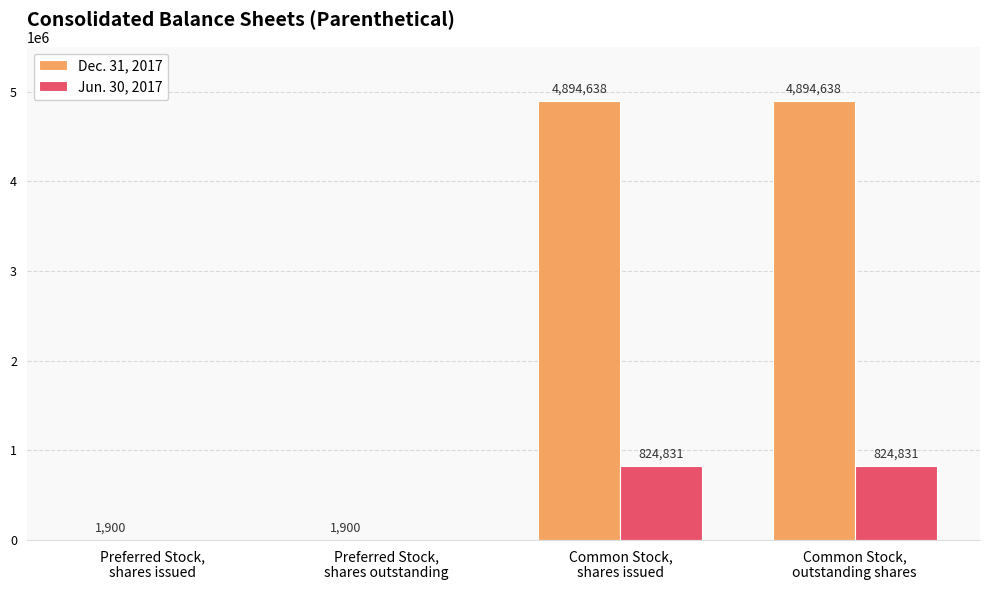

What is the maximum value for Jun. 30, 2017?

824831